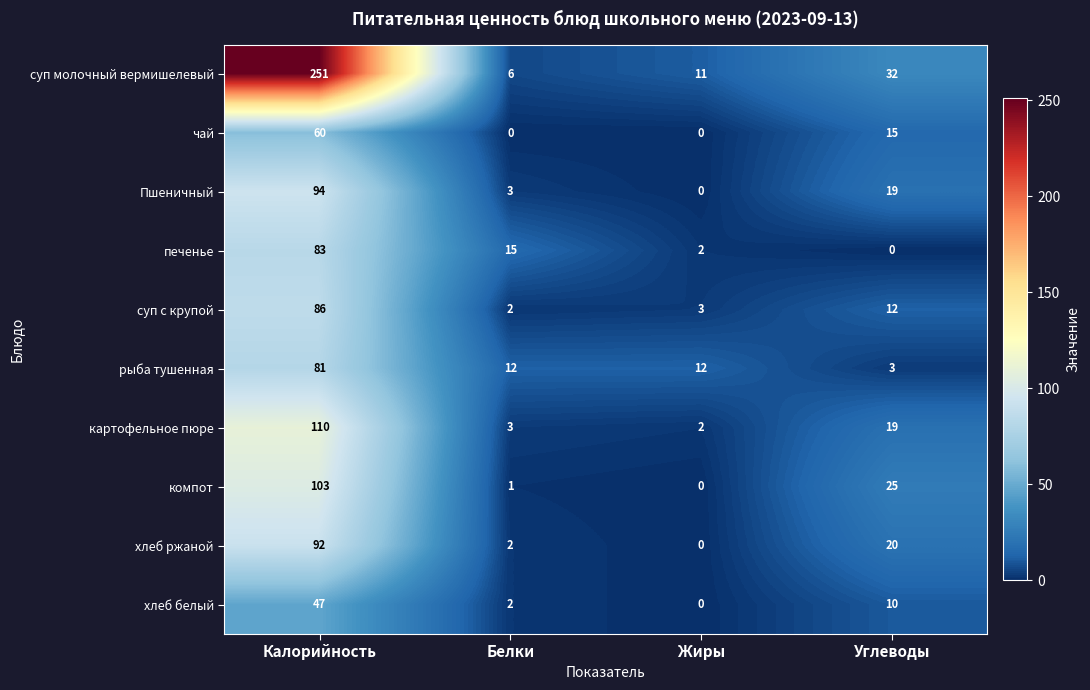

The печенье series shows 0 at Углеводы. True or false?

True